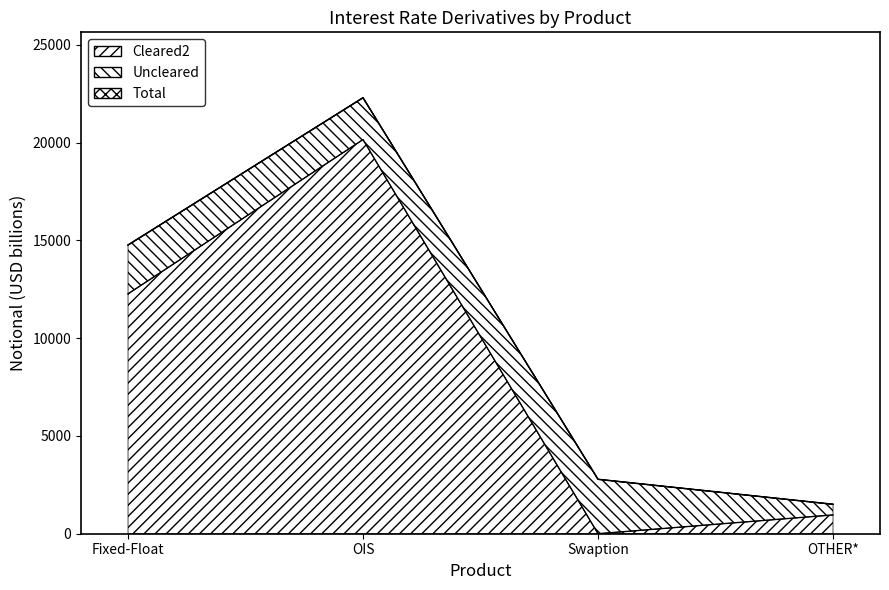

How many lines are shown in the chart?

2